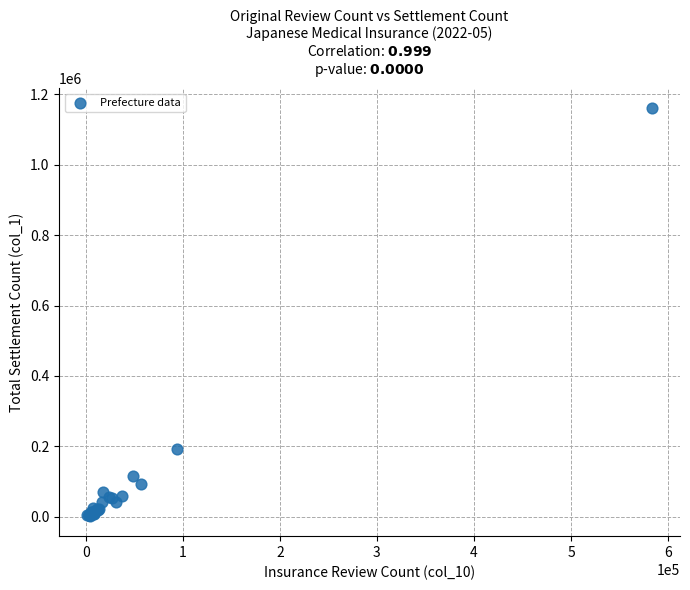

What Y value in the scatter plot is closest to 581361?

193279